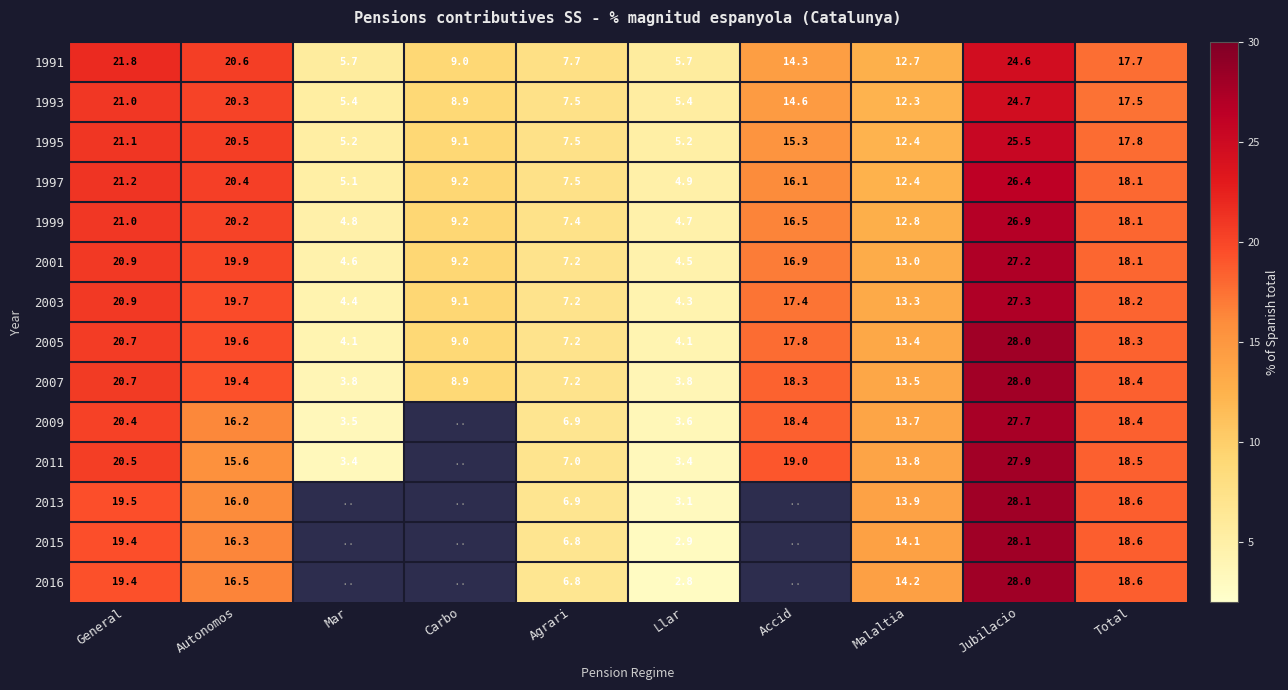

What is the total value across all series at Total?

254.9